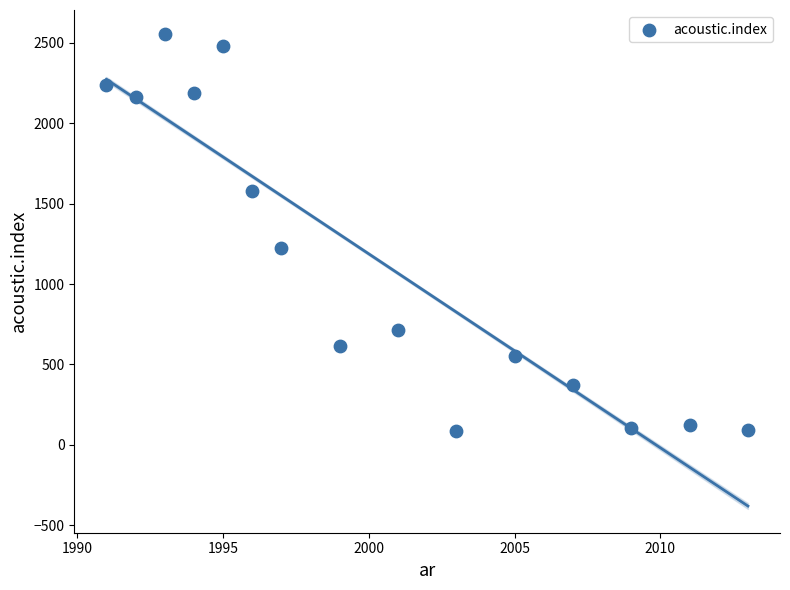

What Y value in the scatter plot is closest to 1322?

1225